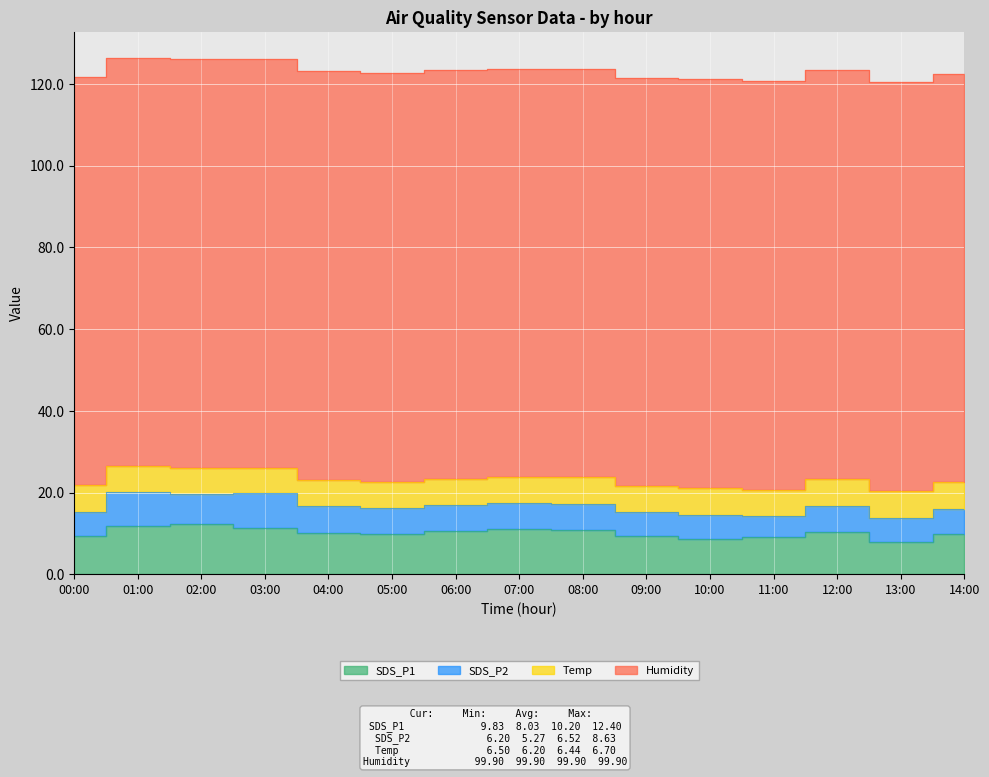

What is the difference between the second highest and second lowest values in the SDS_P1 series?

3.1